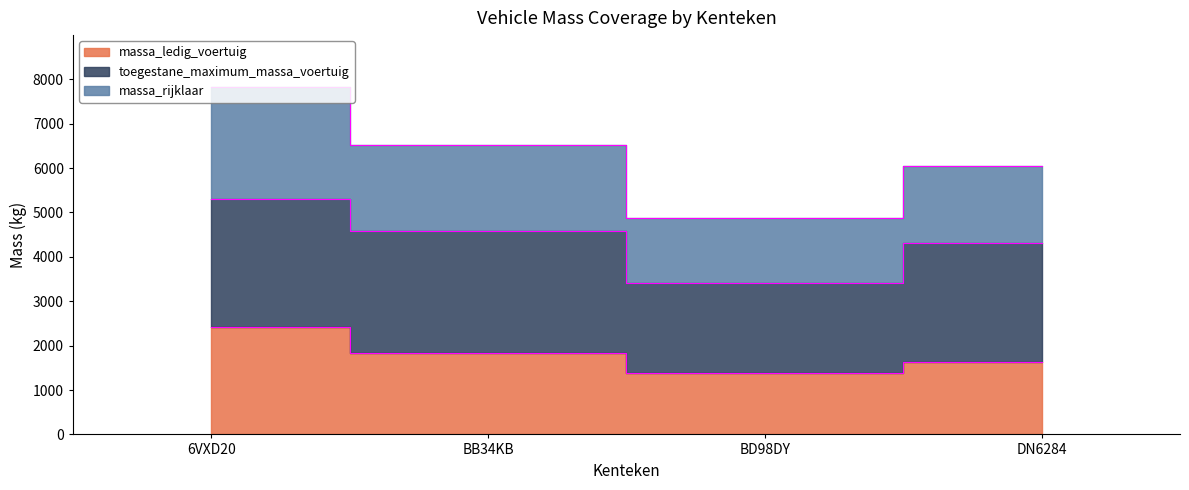

True or false: massa_rijklaar and massa_ledig_voertuig intersect in this chart.

False